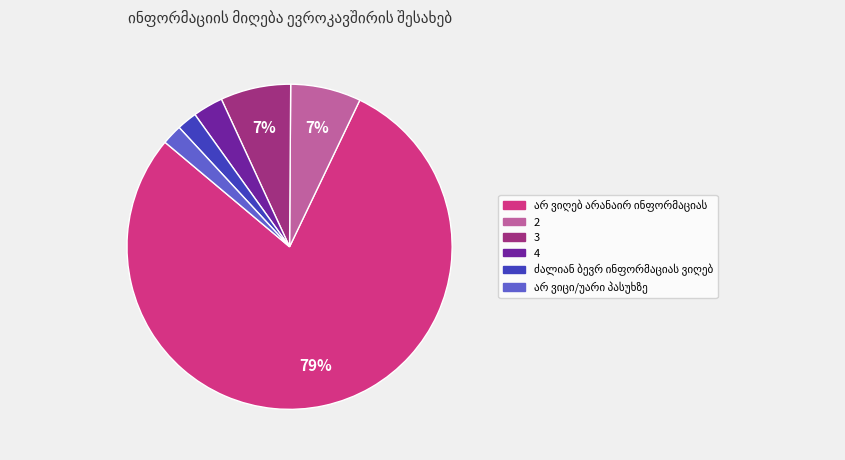

To the nearest percent, what percentage of the pie is 3?

7%